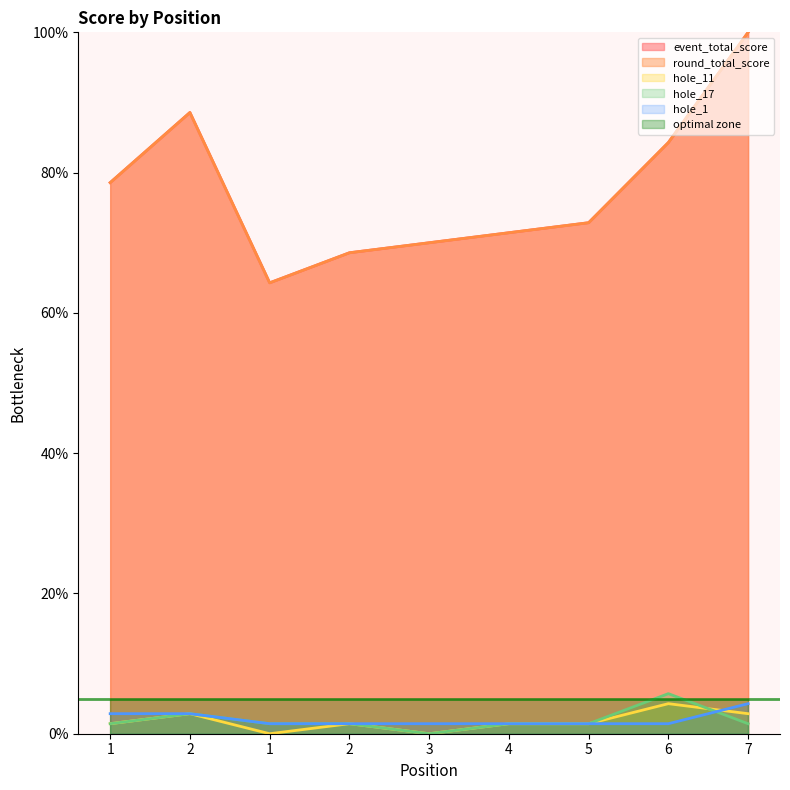

Reading left to right, extract all data points from this chart.

event_total_score: 78.6	88.6	64.3	68.6	70.0	71.4	72.9	84.3	100.0
round_total_score: 78.6	88.6	64.3	68.6	70.0	71.4	72.9	84.3	100.0
hole_11: 1.4	2.9	0.0	1.4	0.0	1.4	1.4	4.3	2.9
hole_17: 1.4	2.9	1.4	1.4	0.0	1.4	1.4	5.7	1.4
hole_1: 2.9	2.9	1.4	1.4	1.4	1.4	1.4	1.4	4.3